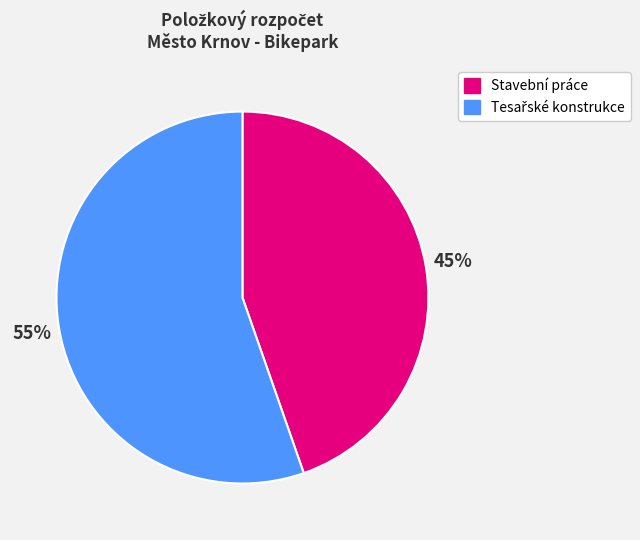

Is there a majority slice in this chart?

Yes